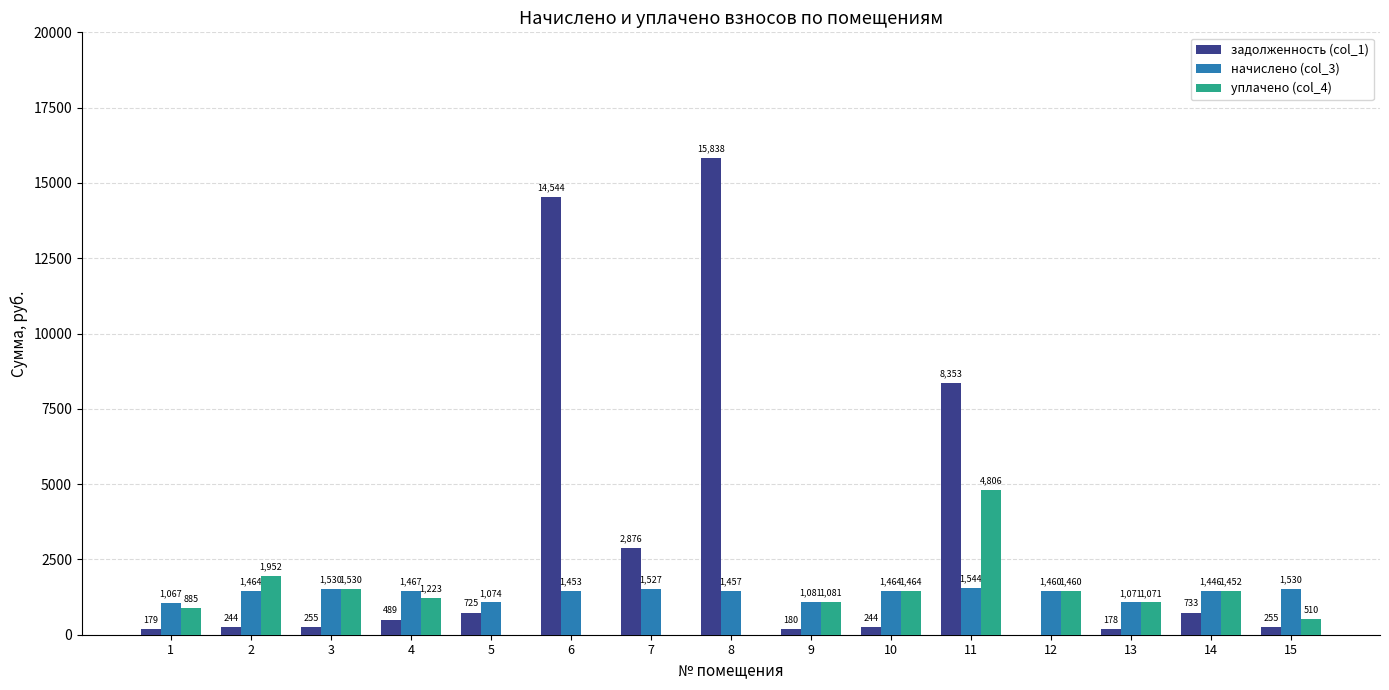

What is the spread (max minus min) of values at 5?

1074.1